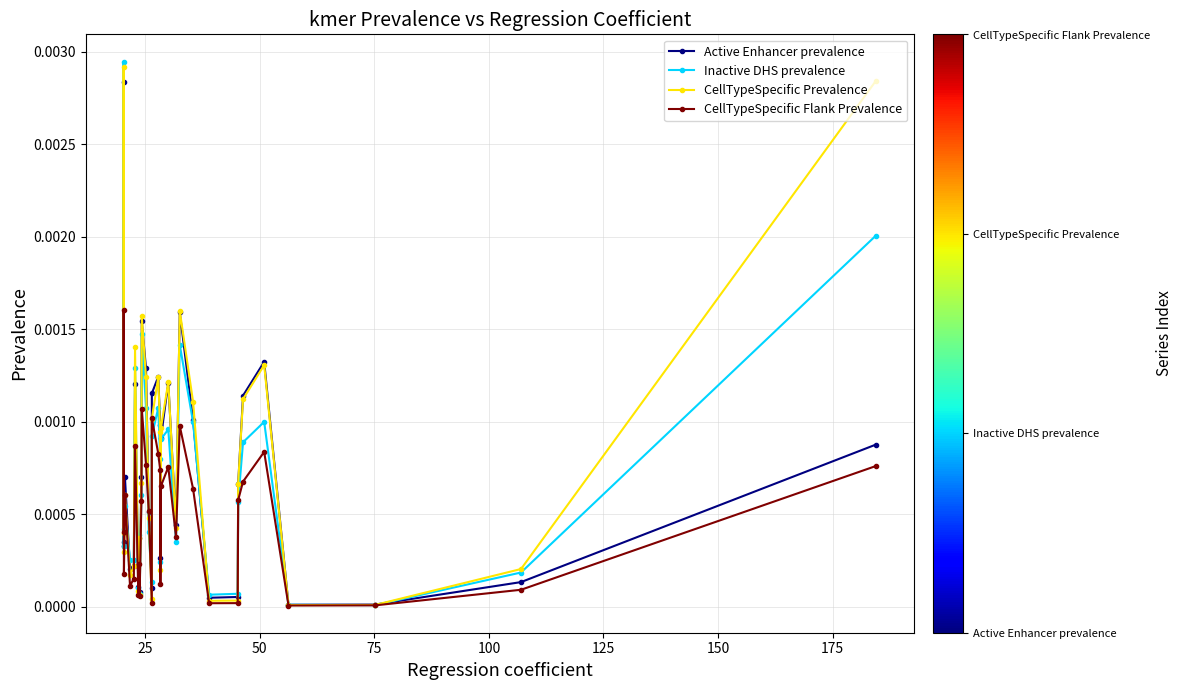

How many lines are shown in the chart?

4